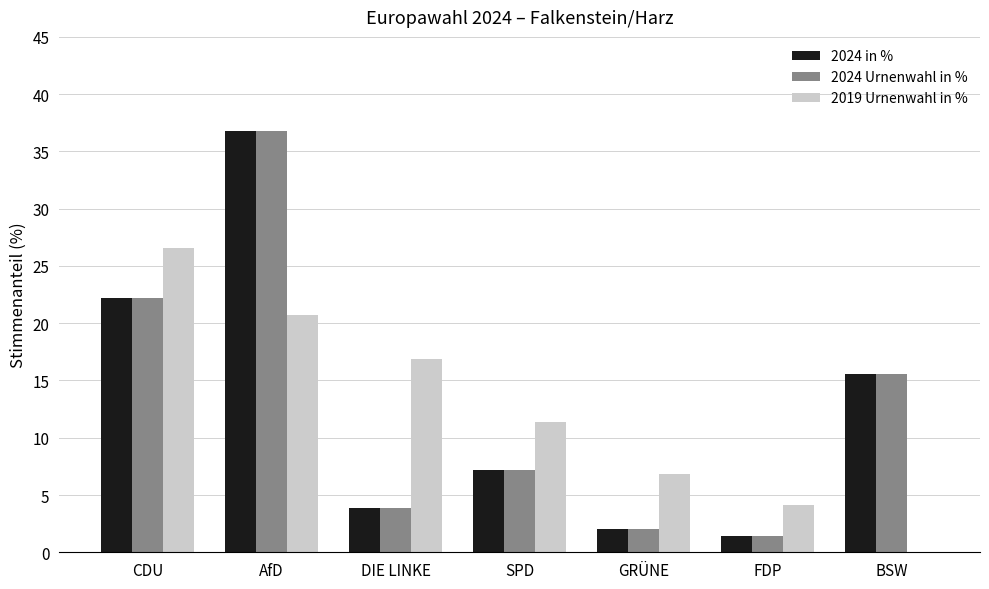

What is the average value of the 2019 Urnenwahl in % series?

12.4